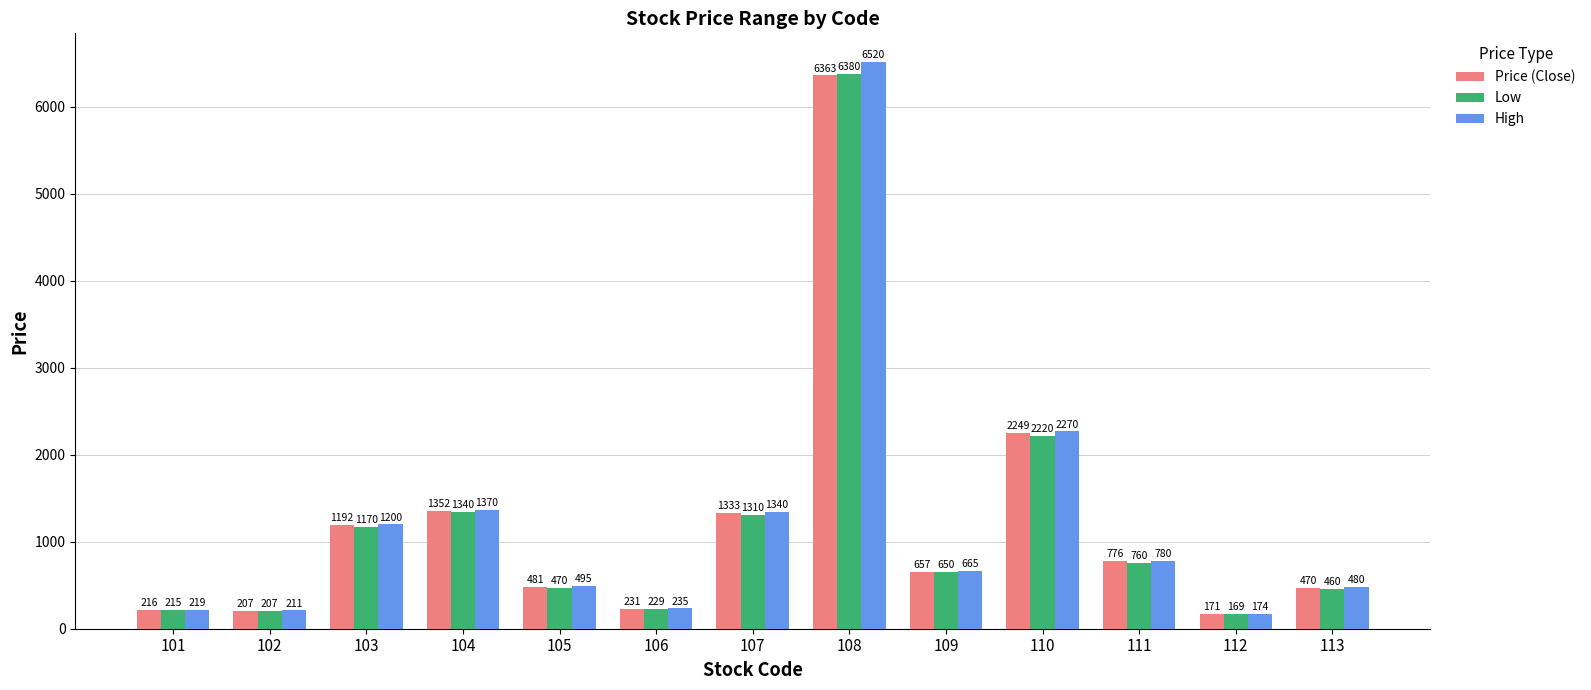

What is the value of the Low bar at the 6th from the left?

229